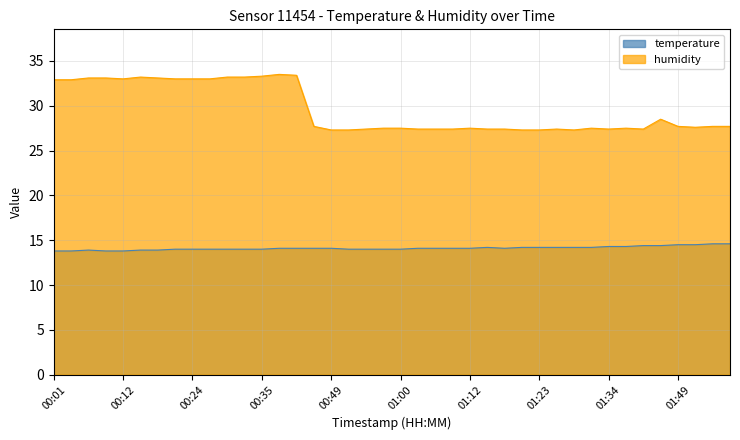

How many lines are shown in the chart?

2